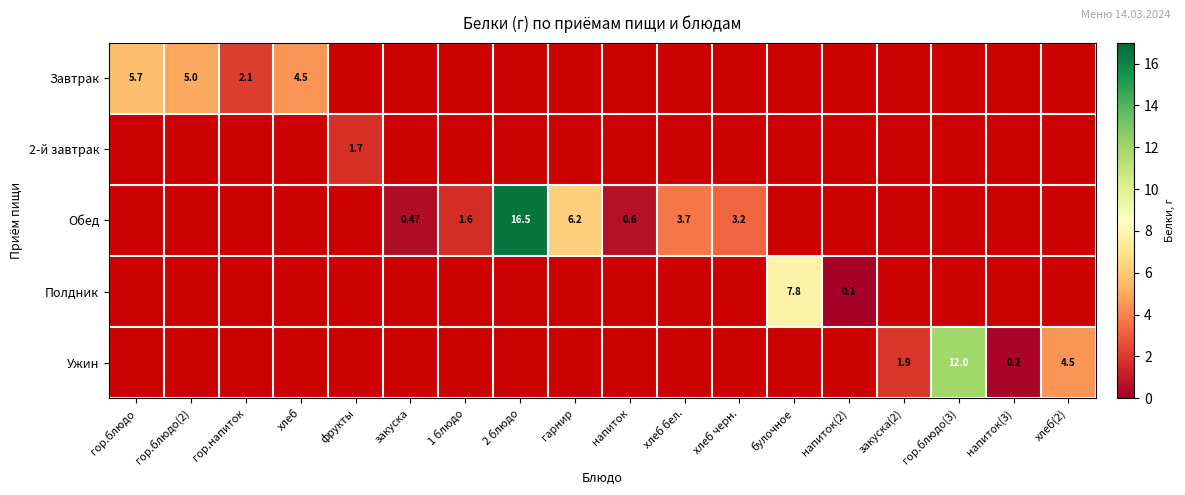

At how many categories does at least one series exceed 15?

1